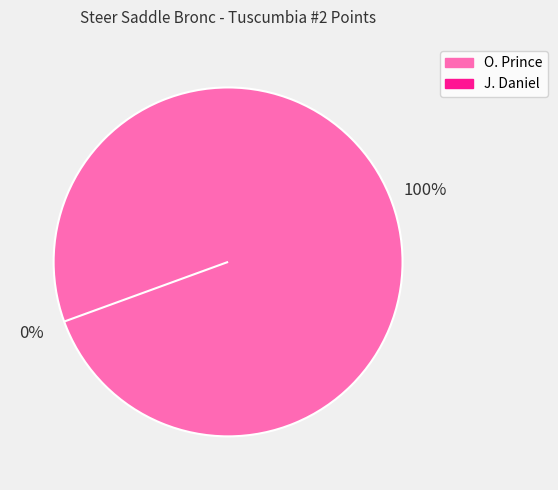

How many slices are in this pie chart?

2